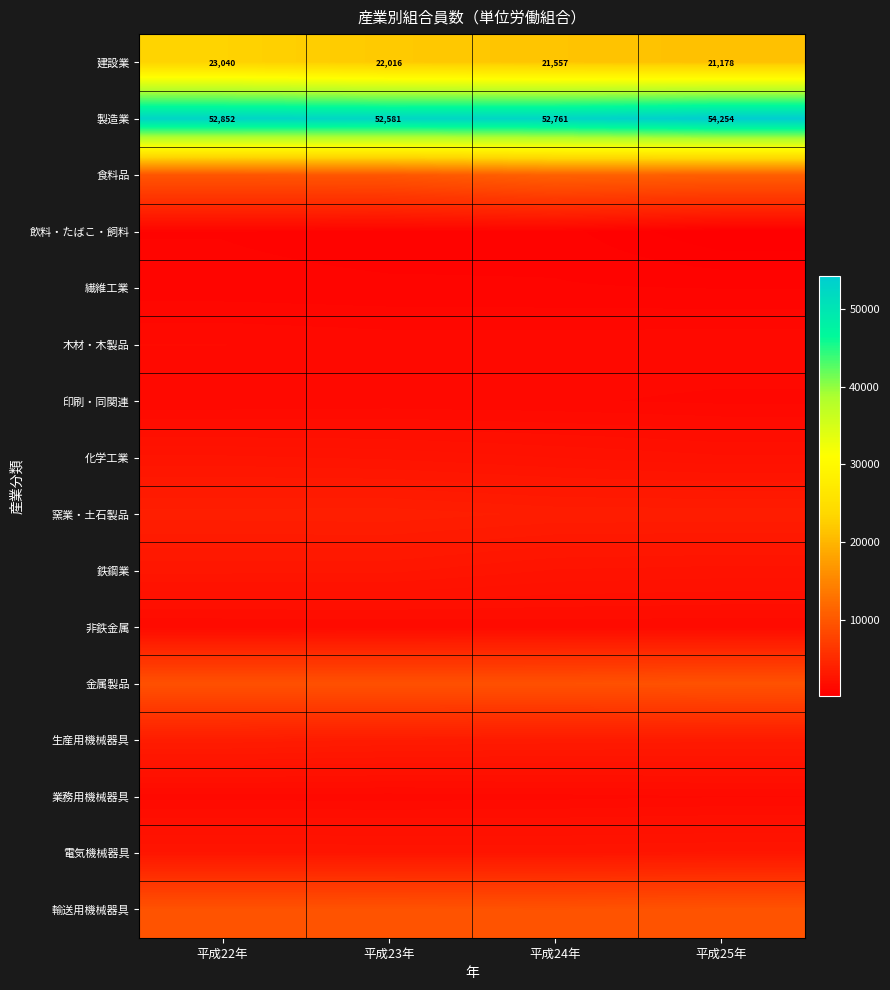

The value of 建設業 at 平成23年 is 22016. True or false?

True